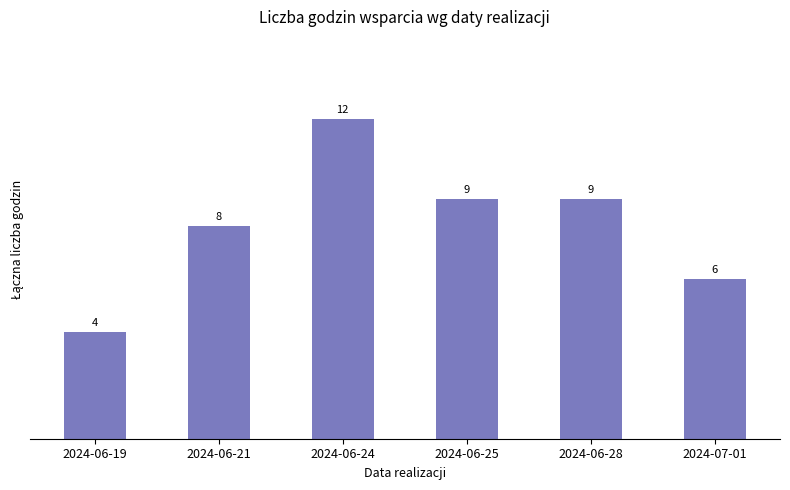

Approximately how many times larger is the value at 2024-06-19 compared to 2024-06-21?

0.5